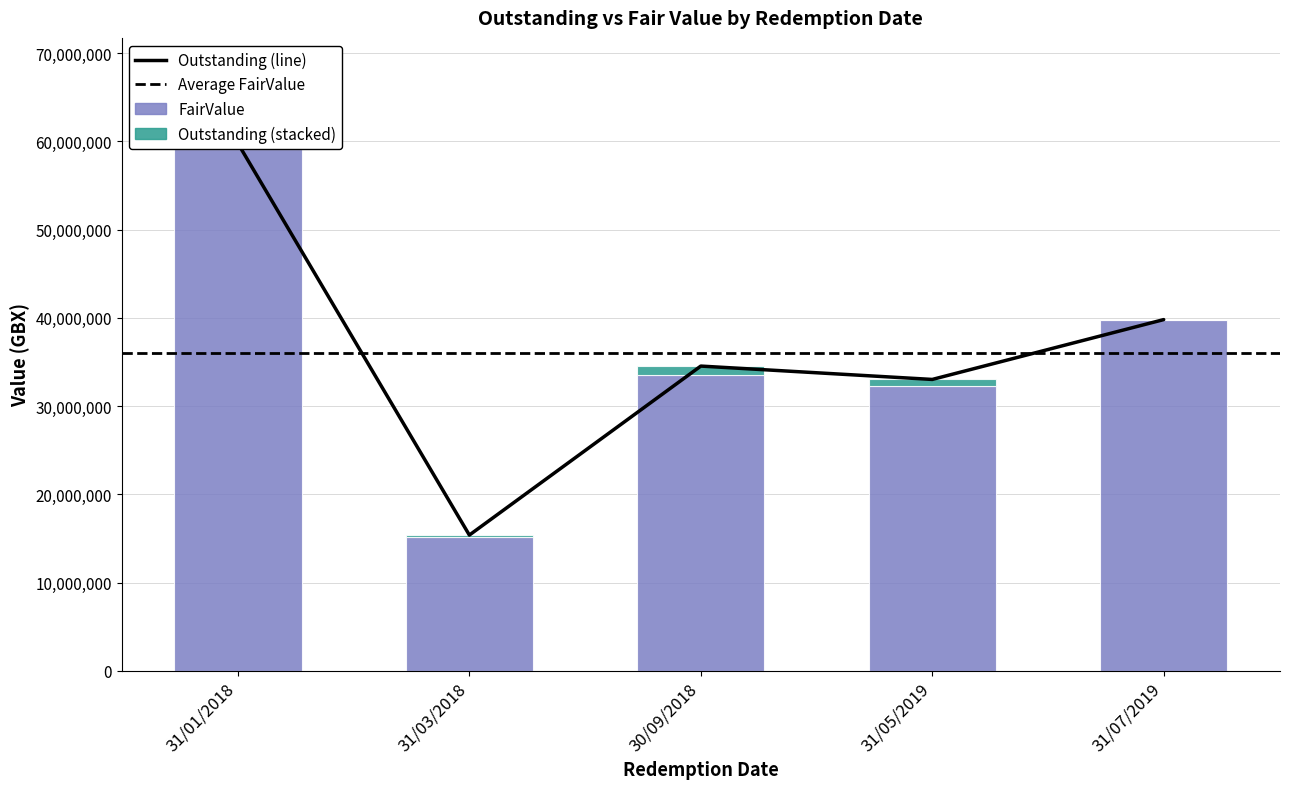

At 31/07/2019, list the series in order from smallest to largest.

Outstanding, FairValue